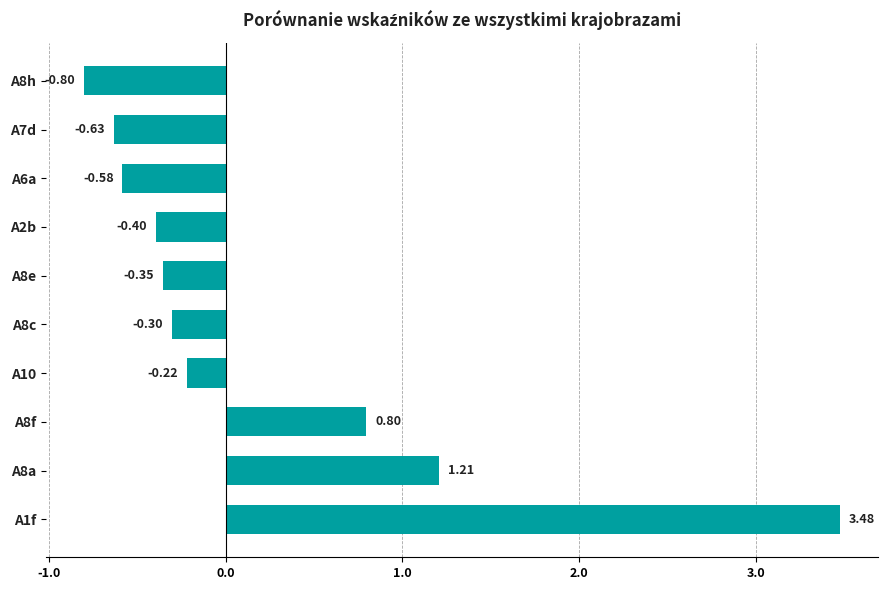

How many values are below zero?

7